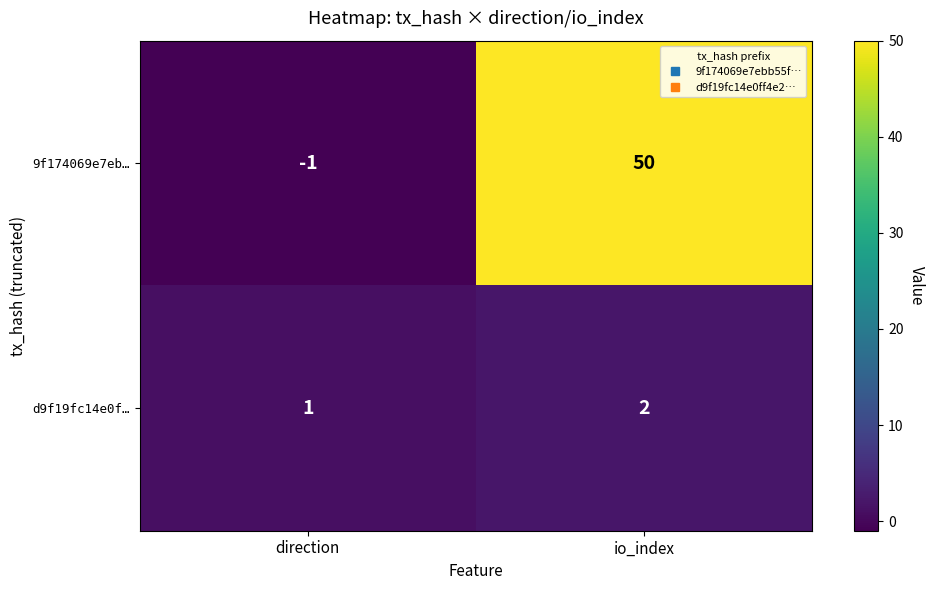

The value of 9f174069e7eb… at direction is -1. True or false?

True